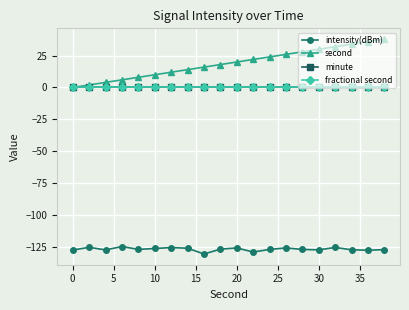

What is the value of the intensity(dBm) point at the 5th from the left?

-127.1